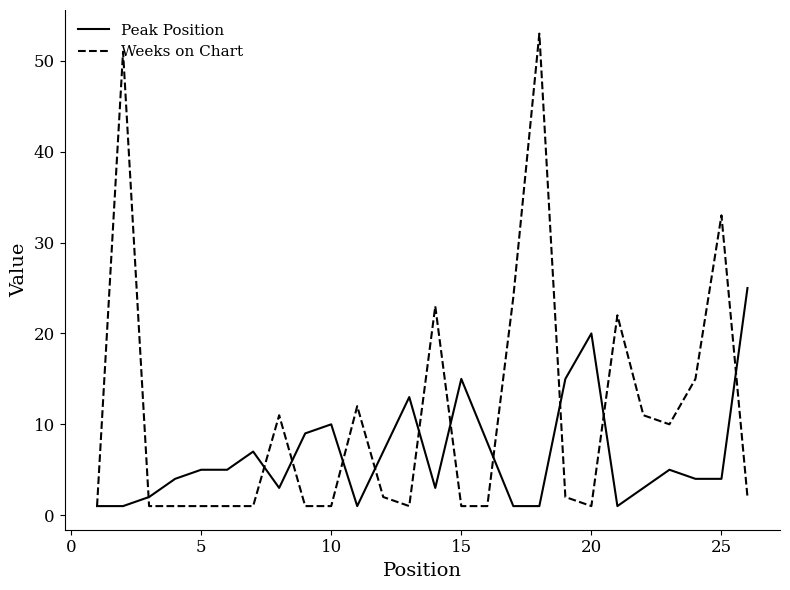

Which series has the largest range (max minus min)?

Weeks on Chart